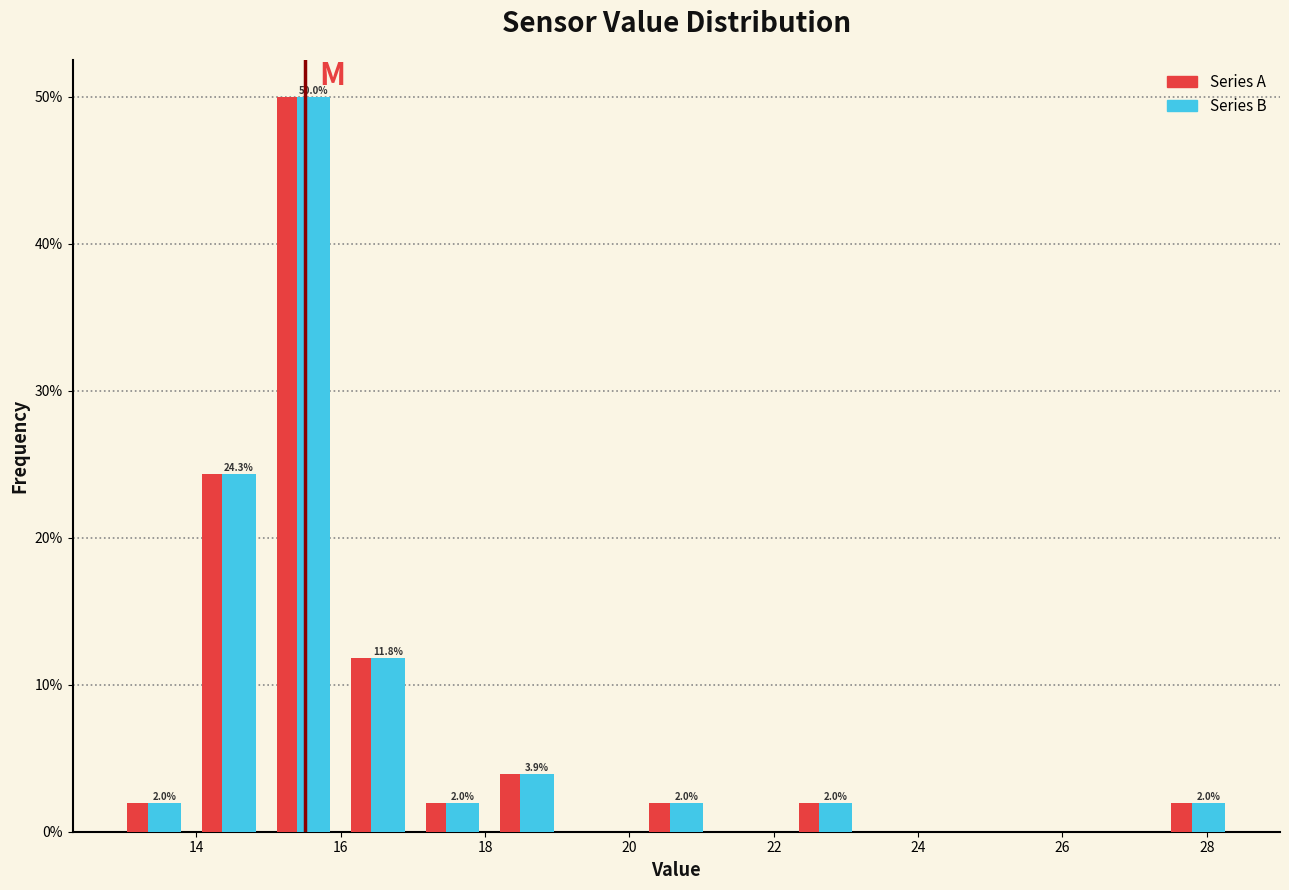

In the Series B series, which range on the x-axis has the tallest bar?

15.0 to 16.0